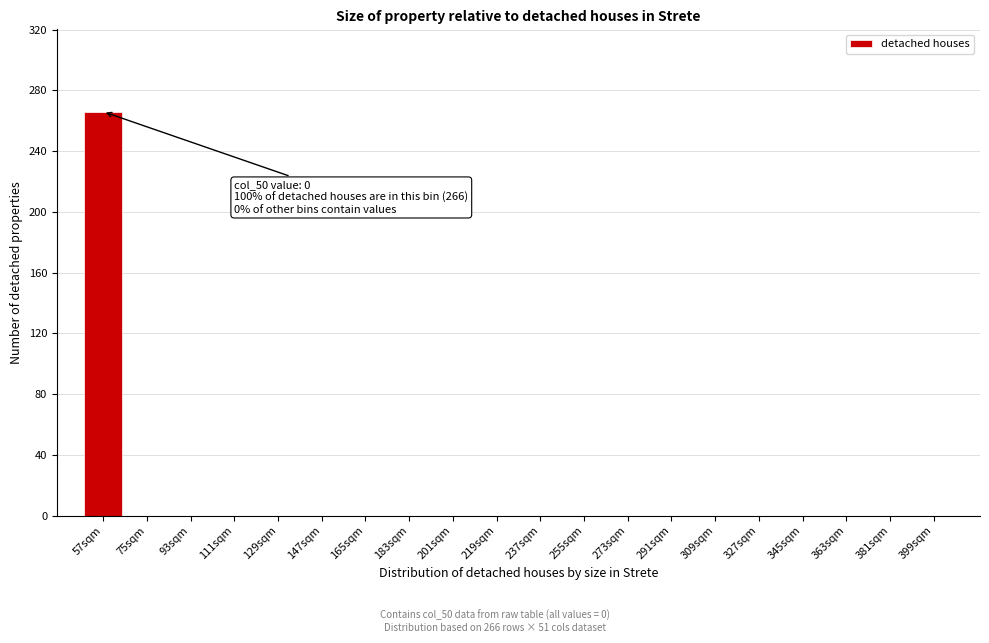

Reading left to right, list all the values displayed in this chart.

57sqm=266	75sqm=0	93sqm=0	111sqm=0	129sqm=0	147sqm=0	165sqm=0	183sqm=0	201sqm=0	219sqm=0	237sqm=0	255sqm=0	273sqm=0	291sqm=0	309sqm=0	327sqm=0	345sqm=0	363sqm=0	381sqm=0	399sqm=0